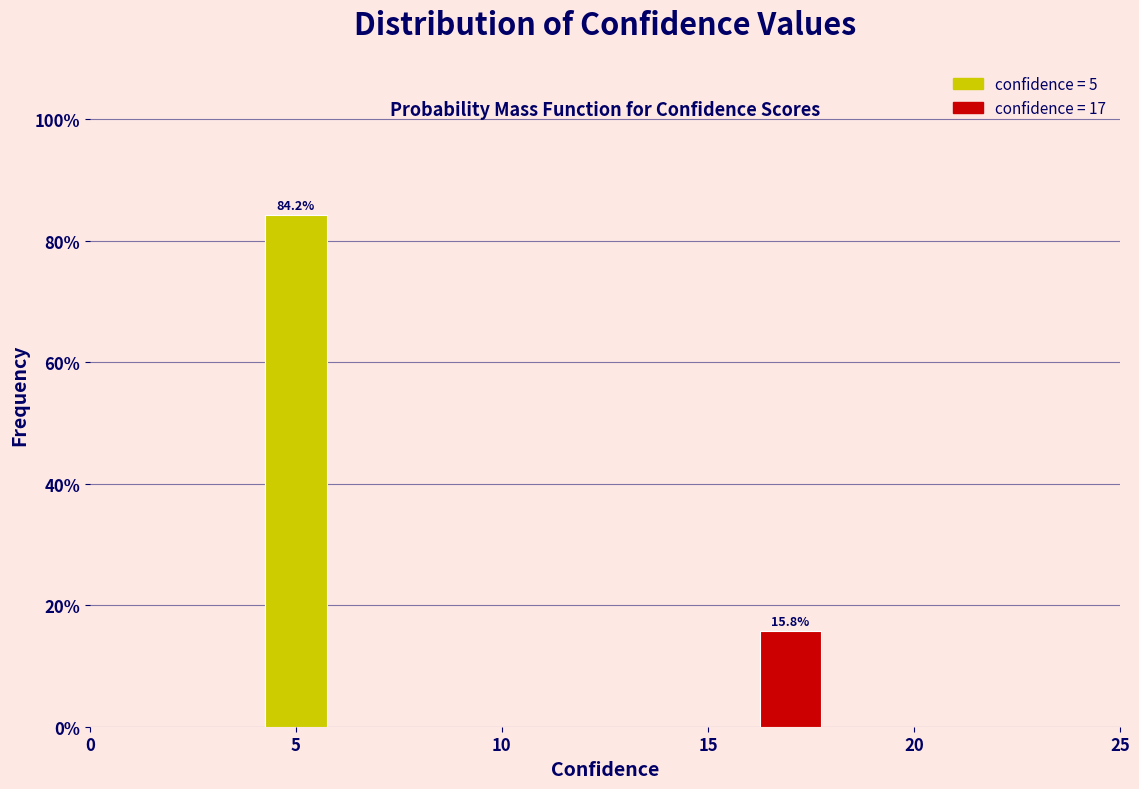

Reading left to right, list all the values displayed in this chart.

5=84.2	15=15.8